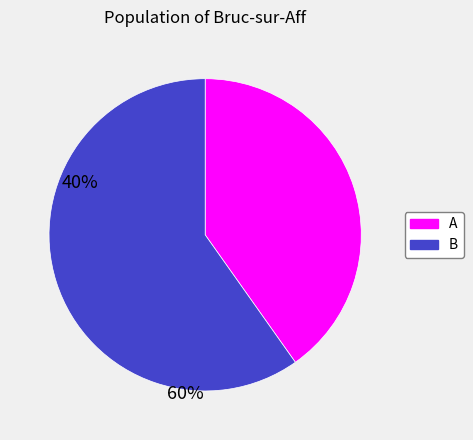

How many slices are in this pie chart?

2